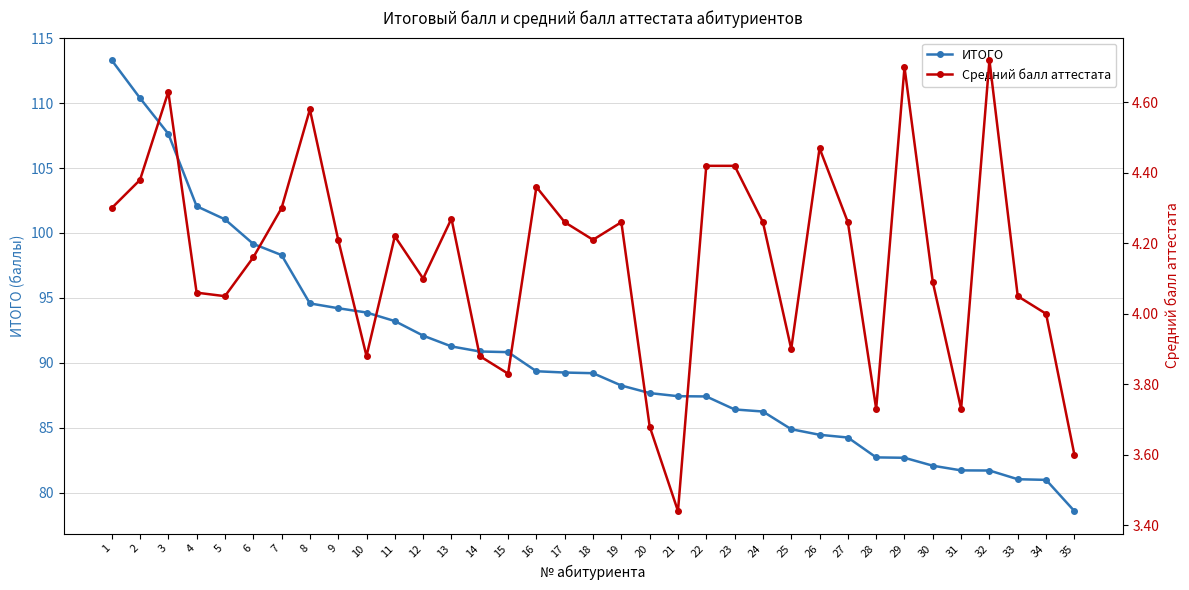

True or false: ИТОГО has a value of 87.7 at 20.

True